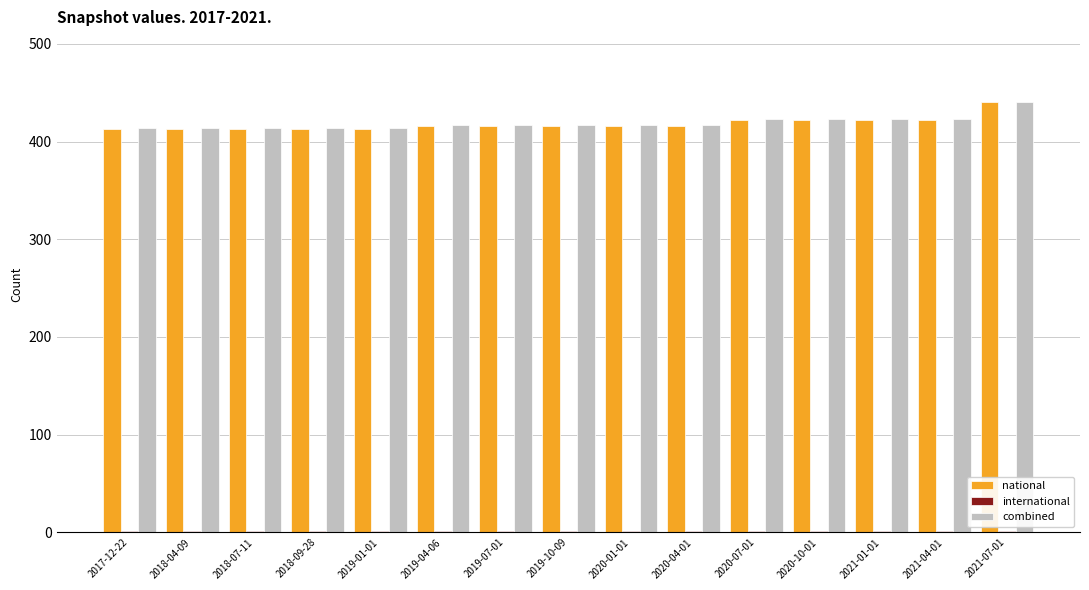

The value of combined at 2018-09-28 is 707. True or false?

False